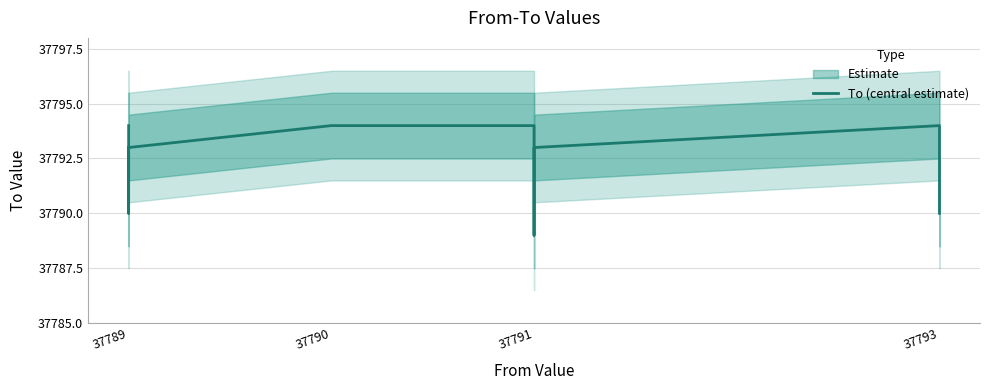

Is it true that the value at 37789 is 15922?

False